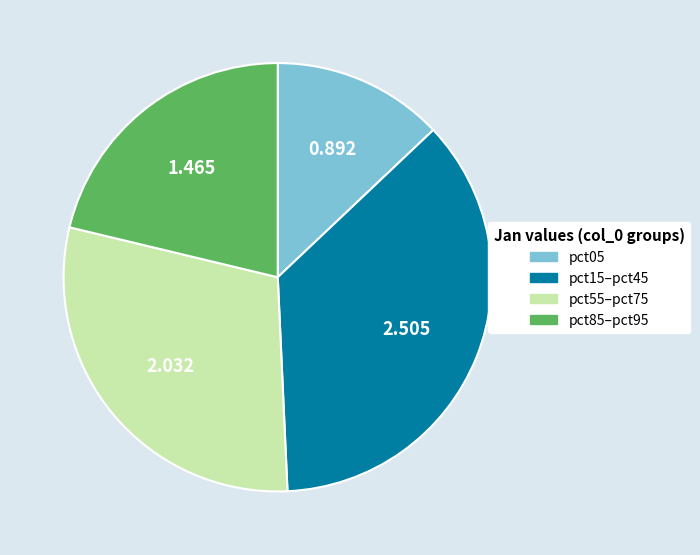

Is there any slice that represents more than half of the pie?

No